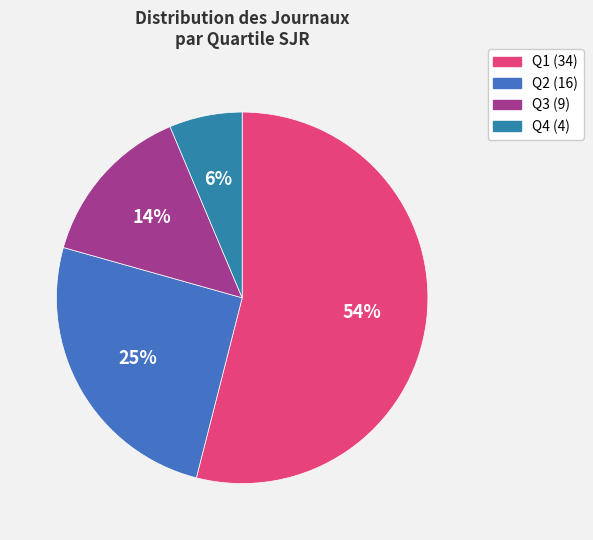

How many slices are in this pie chart?

4